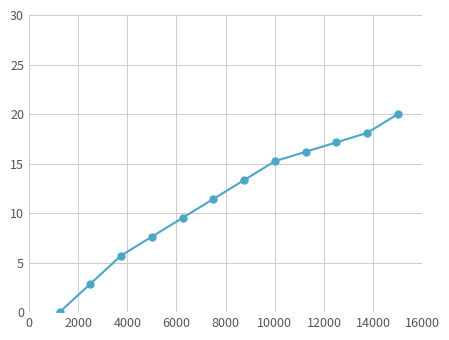

True or false: there are more than 1 points higher than both neighbors.

False